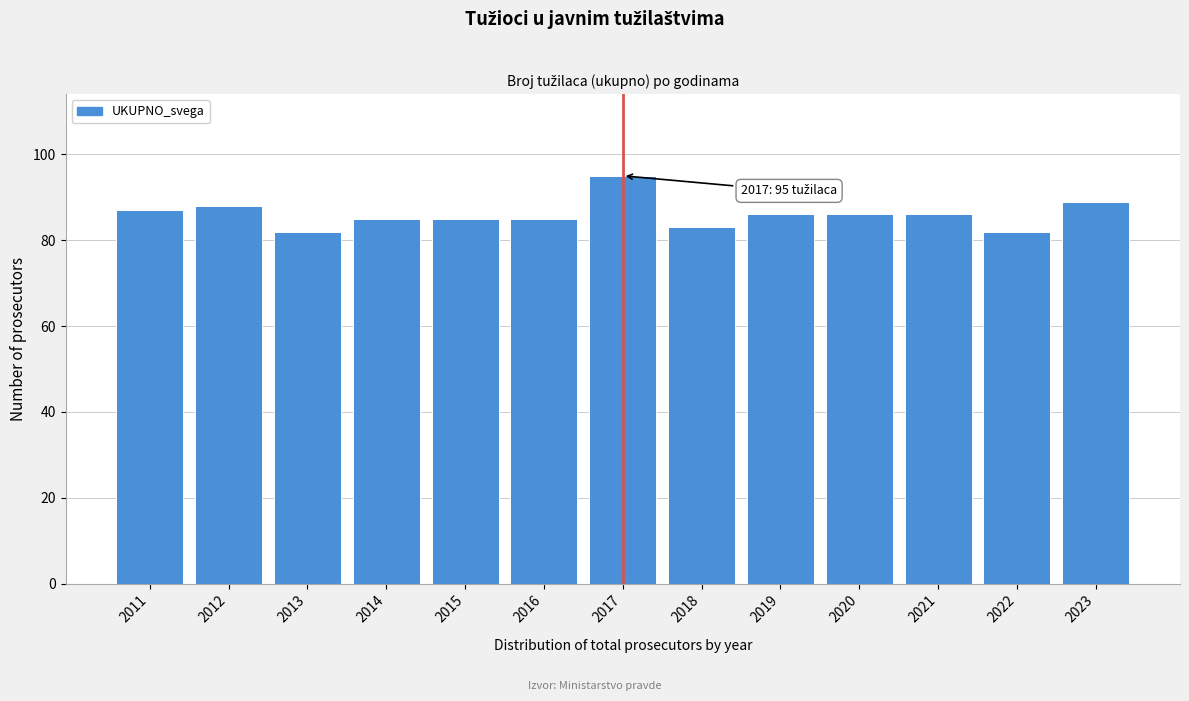

Reading left to right, what are all the values shown in this chart?

87	88	82	85	85	85	95	83	86	86	86	82	89